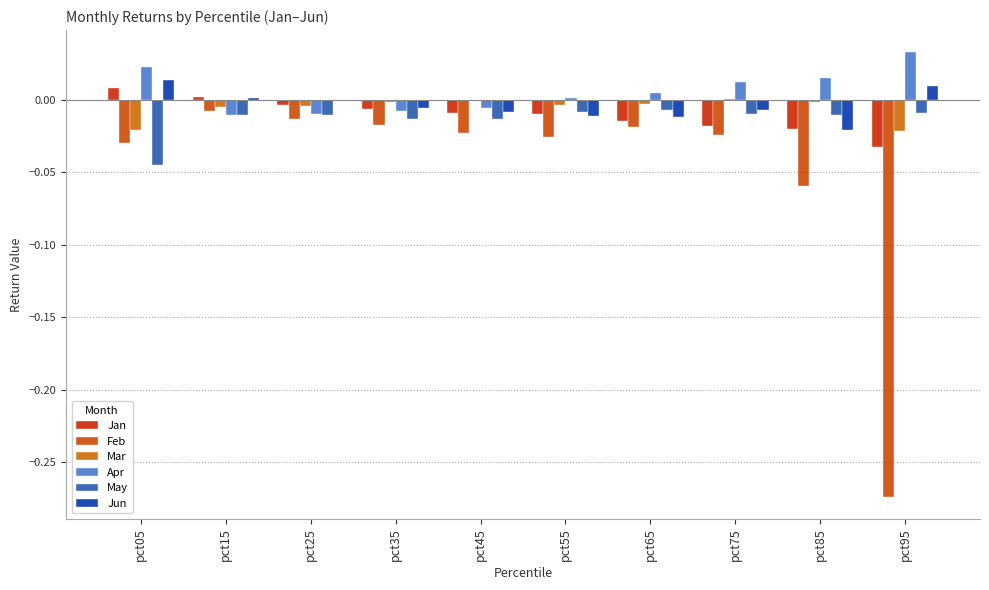

Where does the Jun series first go above 0?

pct05